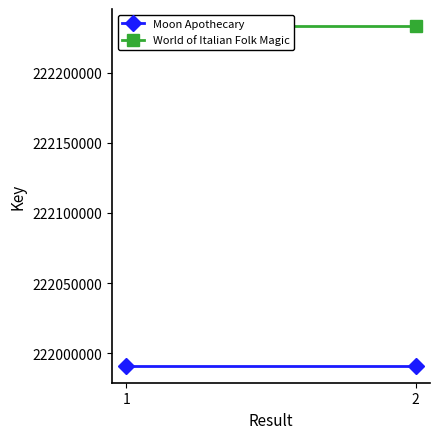

At 1, list the series in order from smallest to largest.

Moon Apothecary, World of Italian Folk Magic